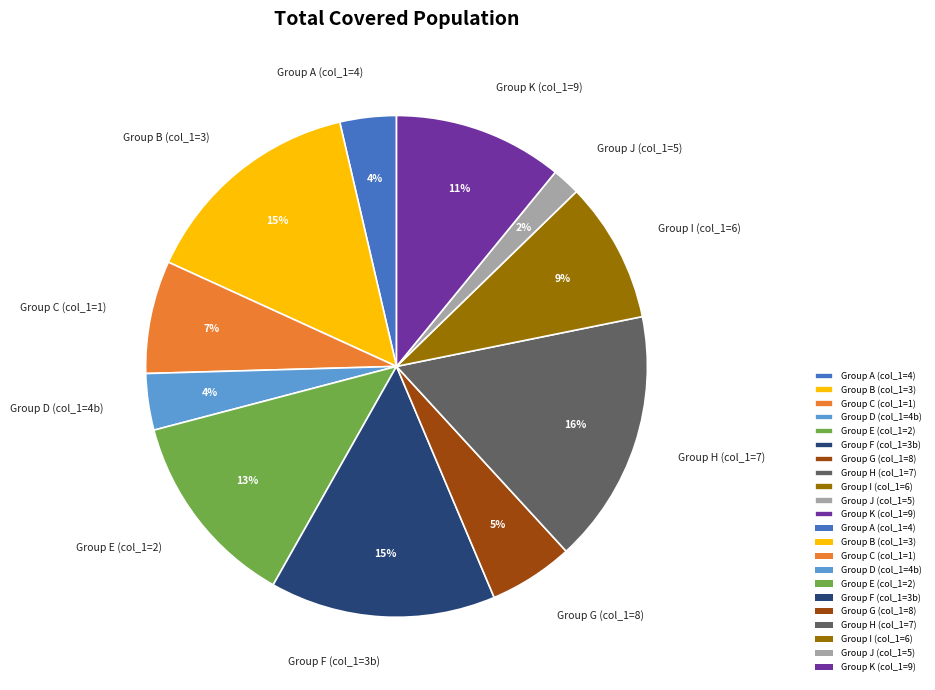

How many segments does this pie chart have?

11